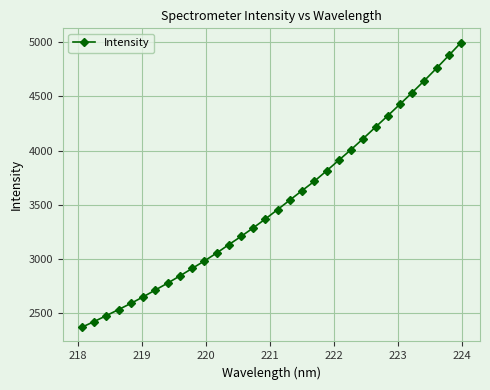

True or false: the data has more than 0 interior local peaks.

False